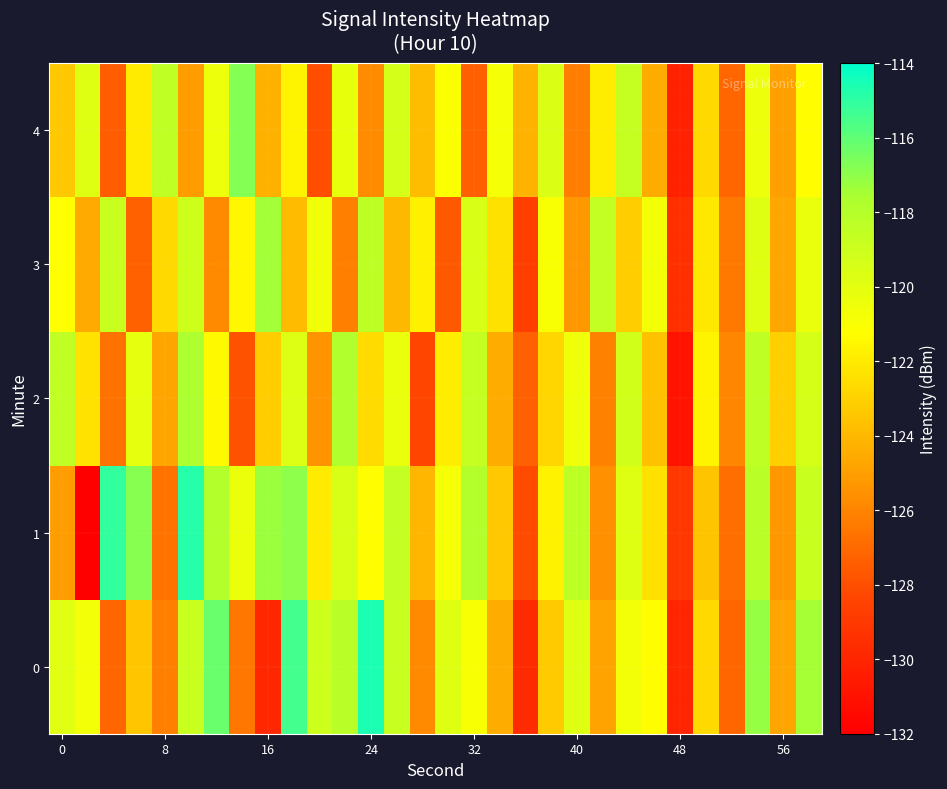

Reading left to right, what are all the values shown in this chart?

0: -119.8	-120.6	-127.1	-123.5	-126.2	-118.8	-116.2	-126.5	-129.9	-115.4	-119.0	-118.2	-114.6	-118.8	-125.7	-119.8	-121.0	-124.5	-129.7	-123.3	-119.8	-124.8	-120.7	-121.3	-130.0	-122.7	-127.1	-117.2	-124.8	-117.5
1: -125.1	-131.9	-115.1	-116.8	-126.7	-114.8	-117.9	-120.3	-117.3	-117.0	-122.0	-119.5	-121.3	-118.6	-124.1	-120.8	-117.9	-123.4	-128.2	-121.7	-118.3	-125.6	-119.8	-122.4	-129.1	-123.5	-126.8	-118.2	-125.3	-118.9
2: -118.5	-122.3	-126.7	-120.1	-124.8	-117.6	-121.4	-127.9	-123.2	-119.7	-125.4	-117.8	-122.6	-120.3	-128.4	-121.9	-118.7	-124.5	-127.3	-122.8	-120.5	-126.1	-119.2	-123.7	-131.0	-121.6	-125.9	-118.4	-123.1	-119.4
3: -121.2	-124.6	-118.9	-127.3	-122.7	-119.1	-125.8	-121.5	-117.4	-123.9	-120.6	-126.2	-118.3	-124.0	-121.8	-127.6	-119.5	-122.4	-128.7	-120.9	-125.3	-118.6	-123.2	-120.7	-129.5	-122.1	-126.4	-119.8	-124.7	-120.3
4: -123.4	-119.8	-127.5	-122.0	-118.5	-125.1	-120.4	-116.8	-124.3	-121.6	-128.0	-120.2	-125.7	-119.3	-123.8	-121.1	-127.4	-120.8	-124.2	-119.6	-126.3	-121.9	-118.7	-124.5	-130.2	-122.7	-127.1	-120.4	-125.0	-121.3